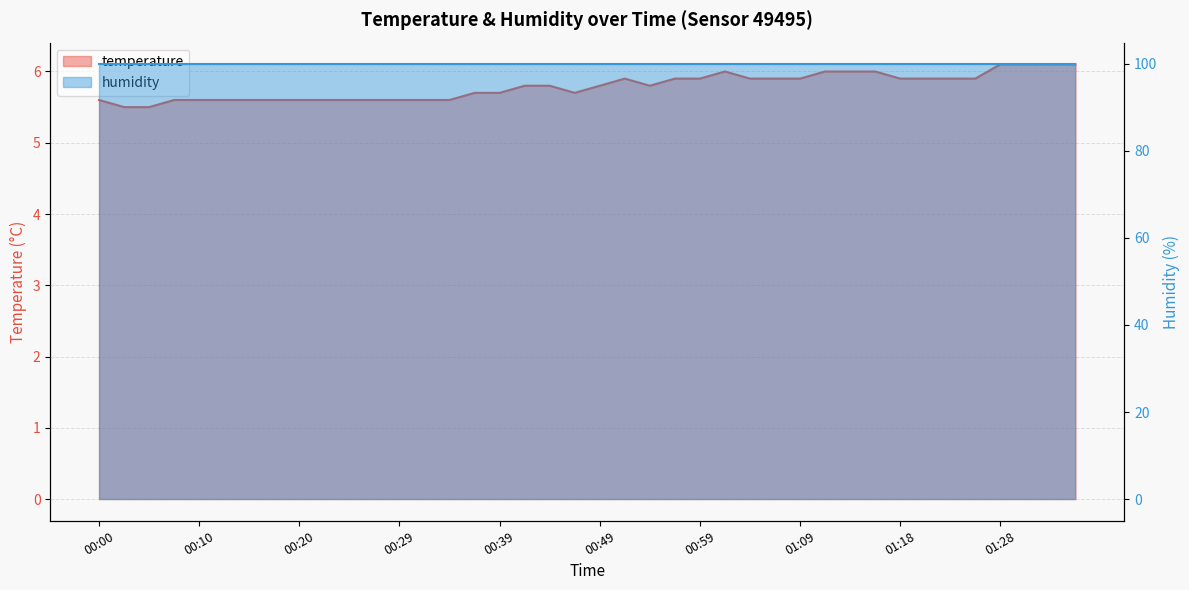

What is the average value?

5.8